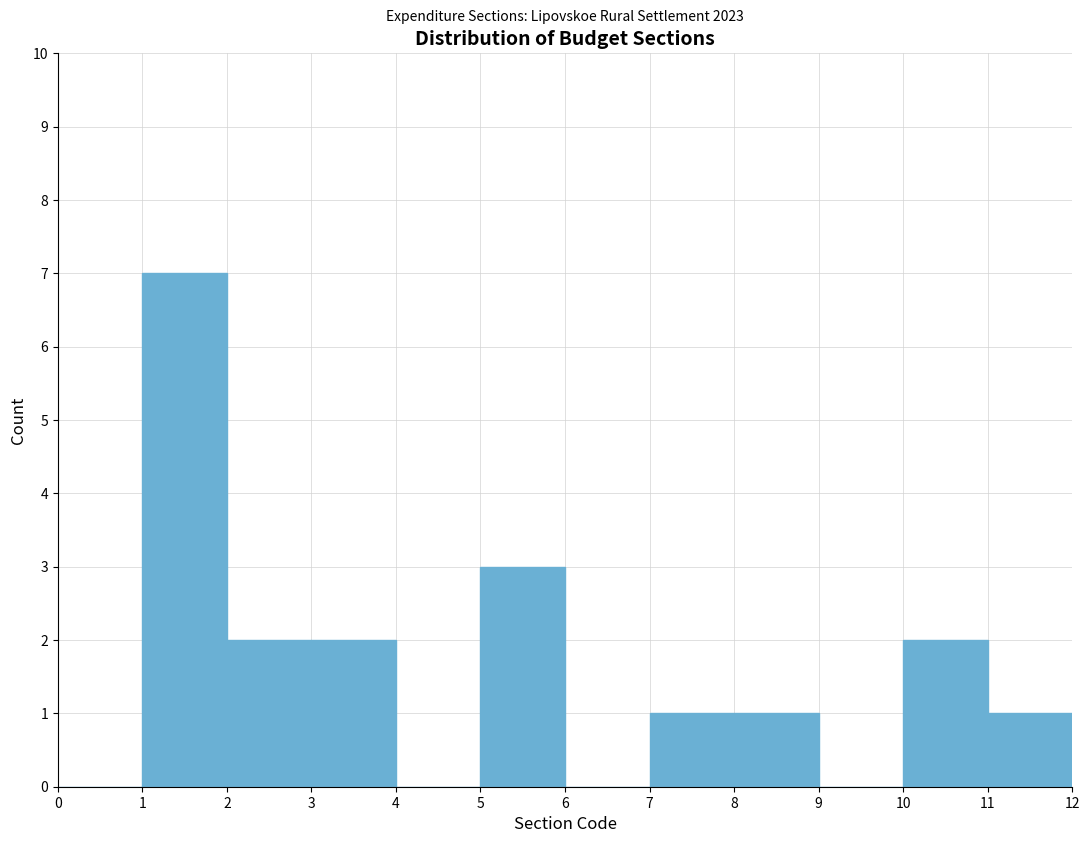

Over which range of the x-axis is the bar tallest?

1 to 2